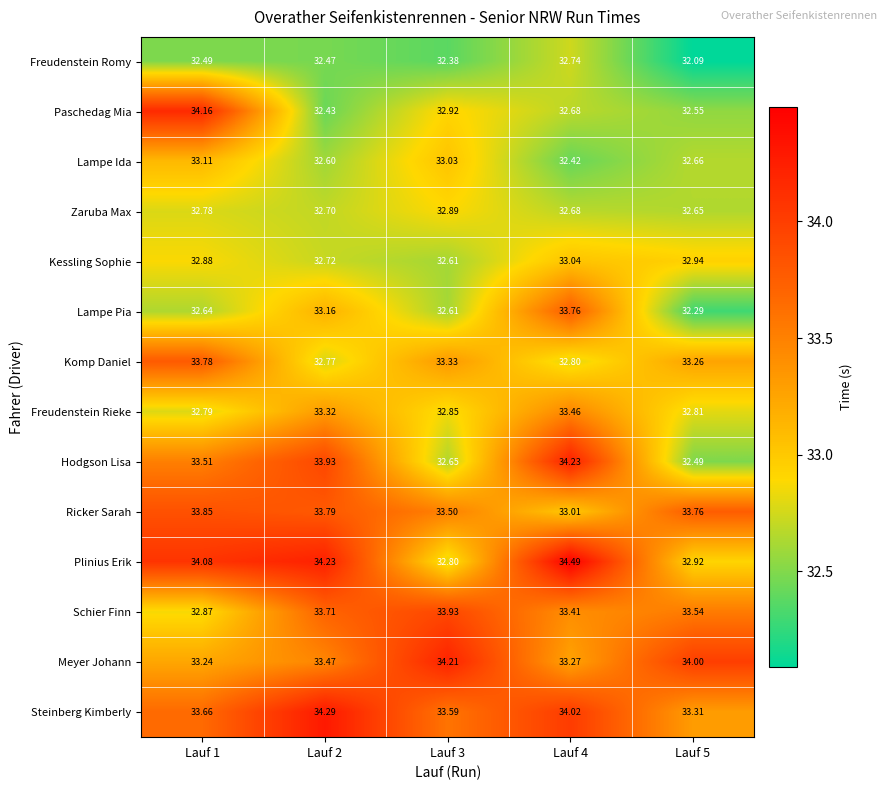

At Lauf 1, list the series in order from smallest to largest.

Freudenstein Romy, Lampe Pia, Zaruba Max, Freudenstein Rieke, Schier Finn, Kessling Sophie, Lampe Ida, Meyer Johann, Hodgson Lisa, Steinberg Kimberly, Komp Daniel, Ricker Sarah, Plinius Erik, Paschedag Mia